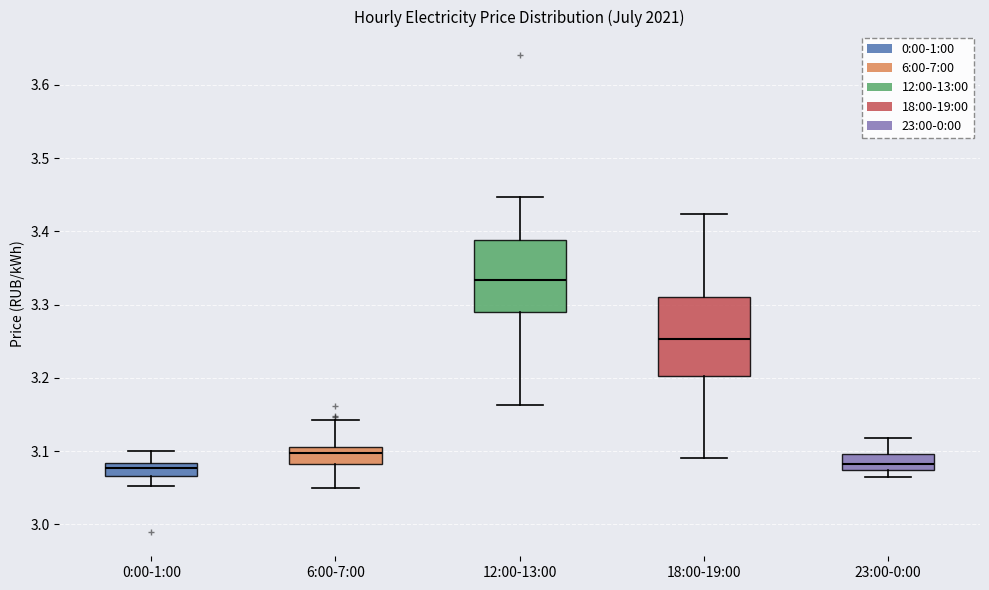

Where is the upper edge of the box for 18:00-19:00 on the y-axis? The values are not printed on the chart, so give them approximately, as read against the axis.

3.31